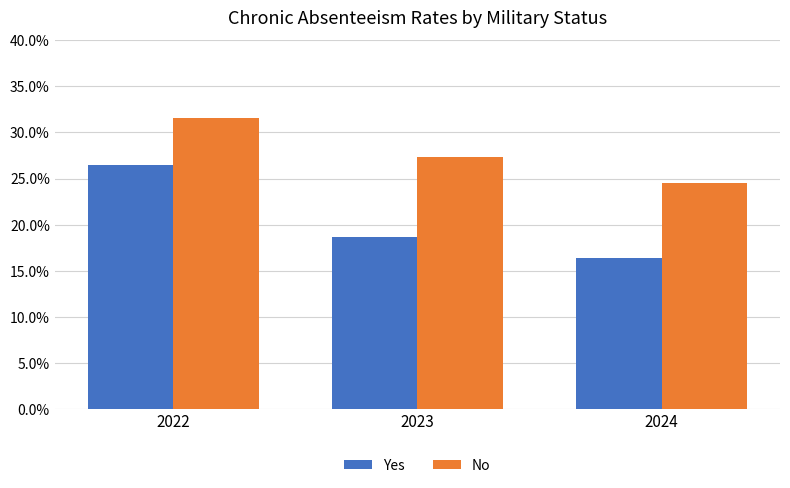

Which series has the widest spread of values?

Yes